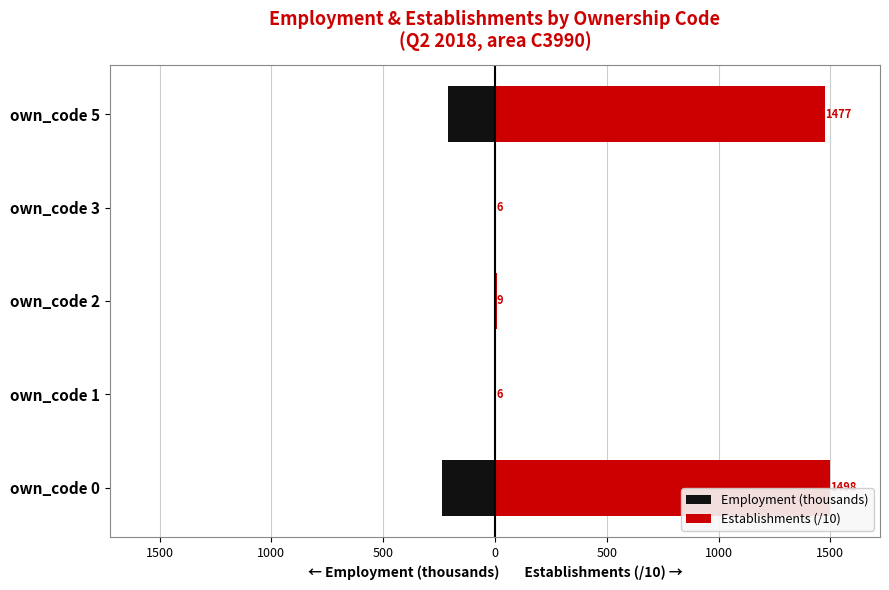

How many data points does each series have?

5